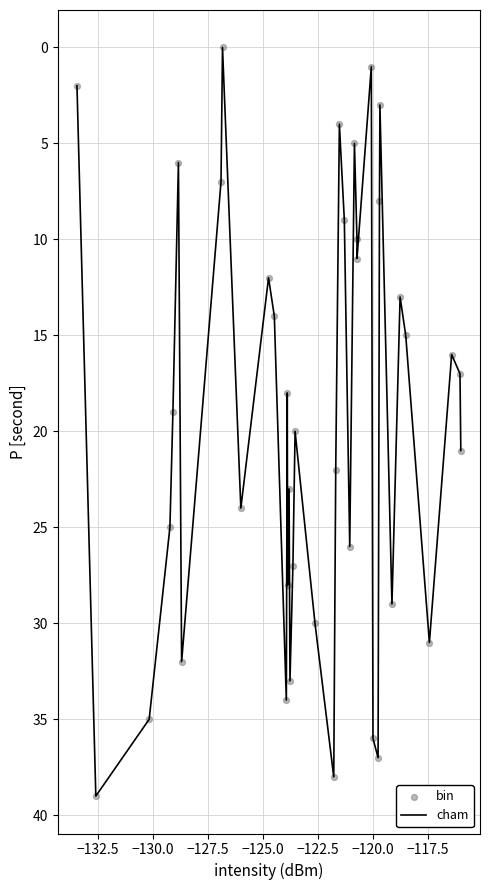

What is the greatest value displayed?

39